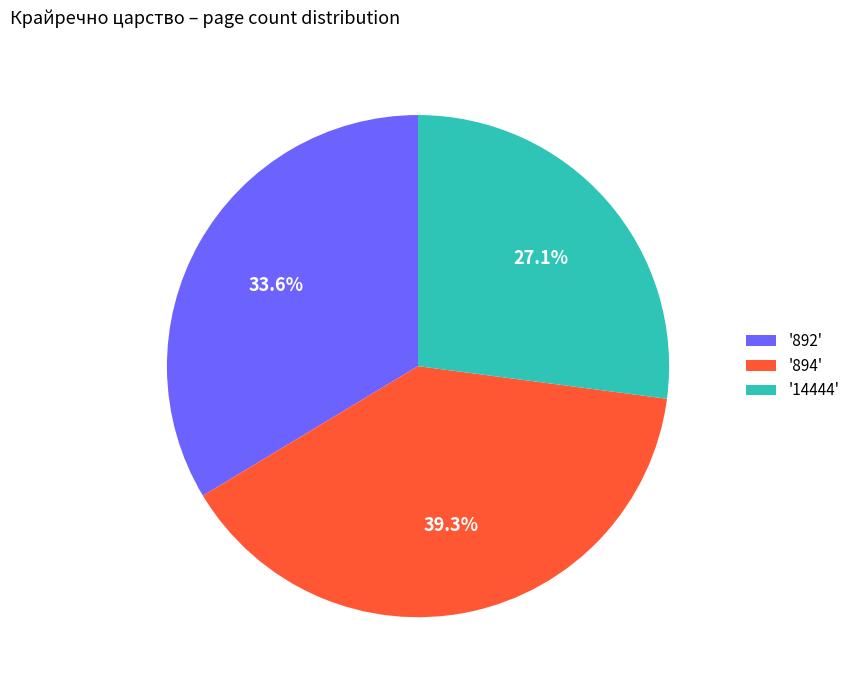

How many segments does this pie chart have?

3